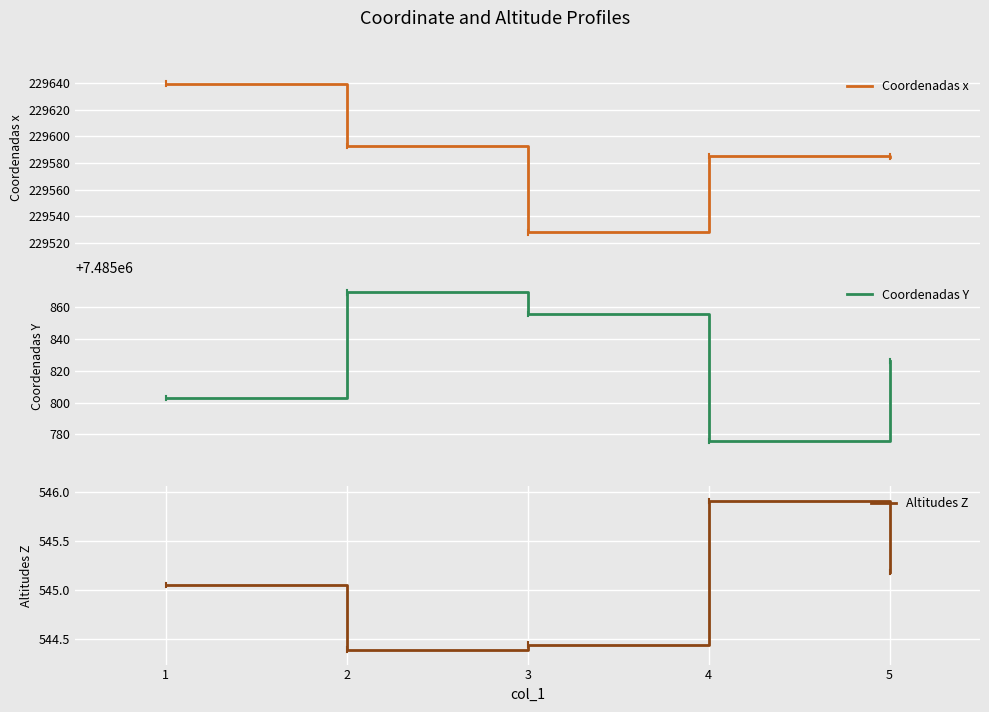

What are all the series names shown in the legend?

Coordenadas x, Coordenadas Y, Altitudes Z